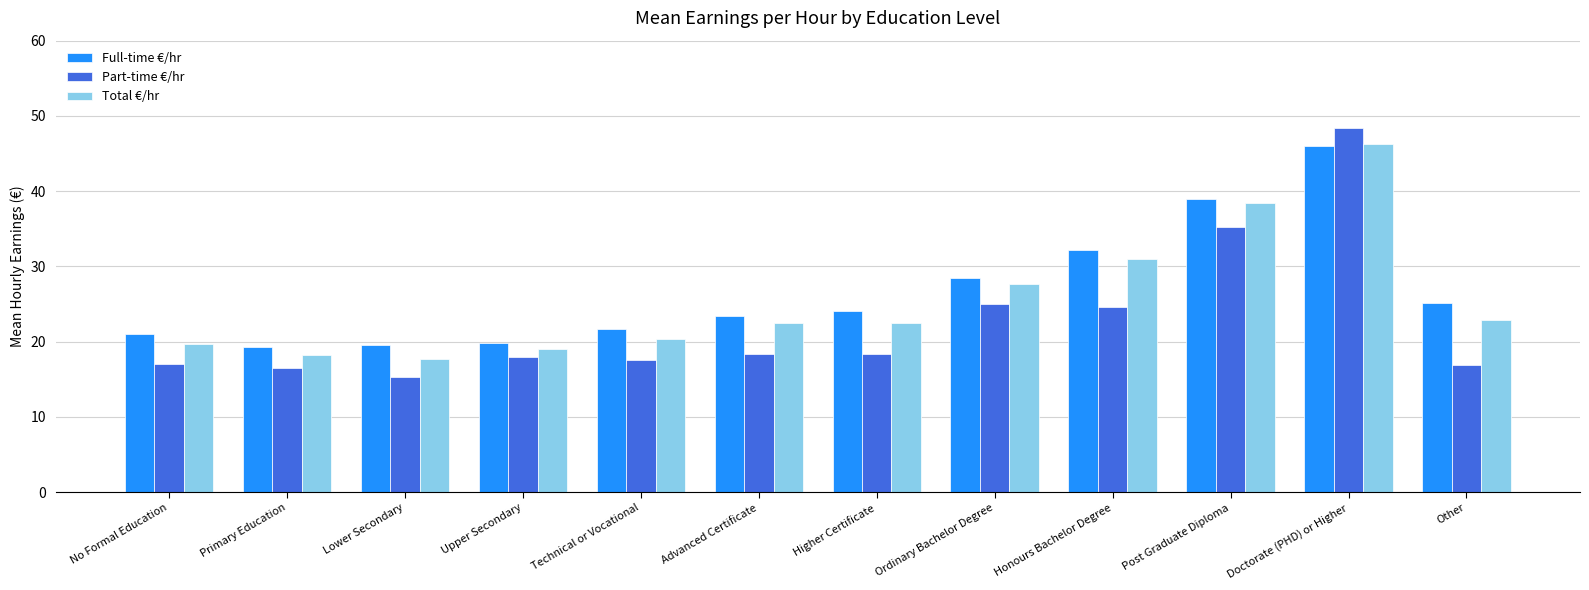

What is the sum of all Total €/hr values?

306.2